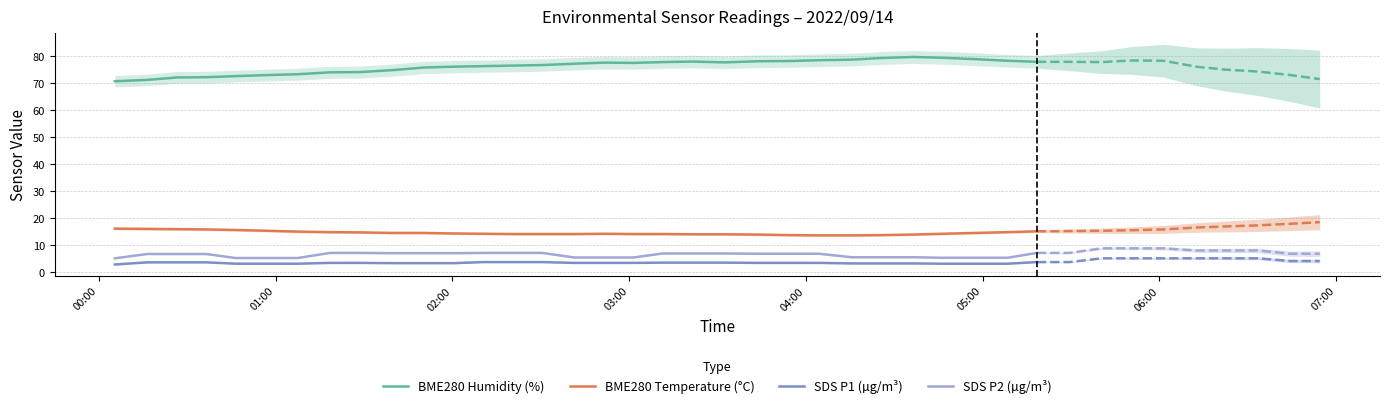

True or false: SDS P2 (µg/m³) and BME280 Temperature (°C) cross at least once.

False